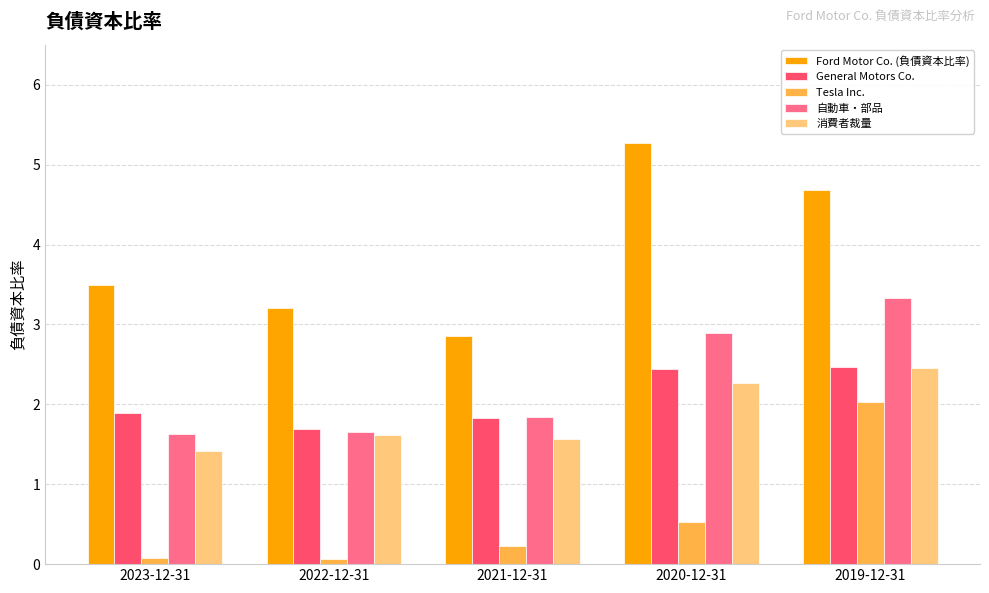

What is the difference between the maximum and minimum values in the 消費者裁量 series?

1.0